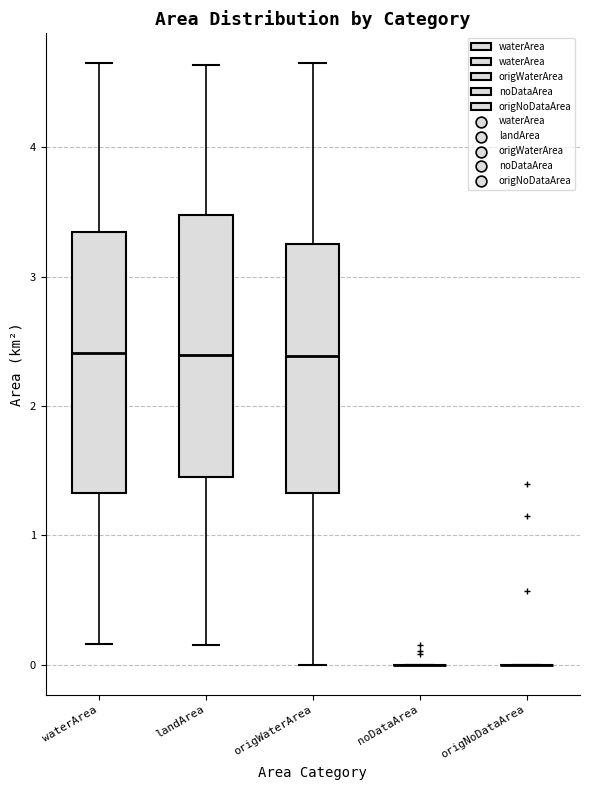

Reading left to right, read every box against the y-axis: the position of its median line, the range the box covers, and the ends of its whiskers. The values are not printed on the chart, so give them approximately, as read against the axis.

waterArea: median 2.4, box 1.3 to 3.3, whiskers 0.2 to 4.7
landArea: median 2.4, box 1.5 to 3.5, whiskers 0.2 to 4.6
origWaterArea: median 2.4, box 1.3 to 3.3, whiskers 0.0 to 4.7
noDataArea: box collapsed to a line at 0.0, whiskers 0.0 to 0.0
origNoDataArea: box collapsed to a line at 0.0, whiskers 0.0 to 0.0